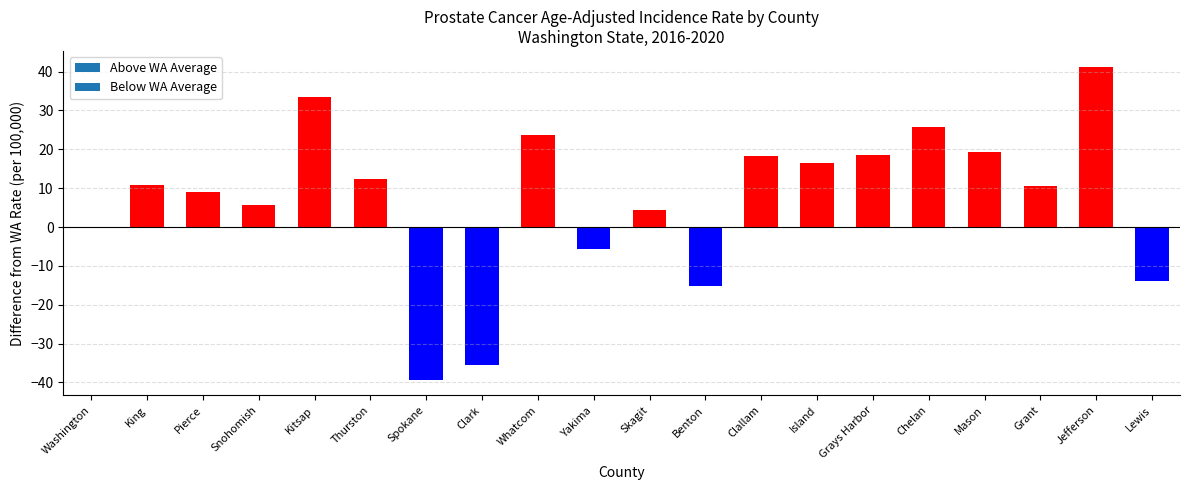

What is the change in value from Yakima to Grays Harbor?

+24.3